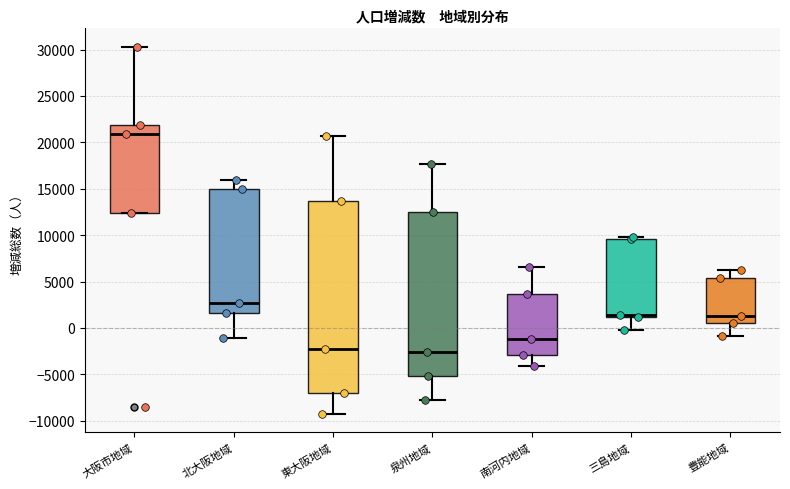

Where does the lower whisker of the box for 東大阪地域 end on the y-axis? The values are not printed on the chart, so give them approximately, as read against the axis.

-9500